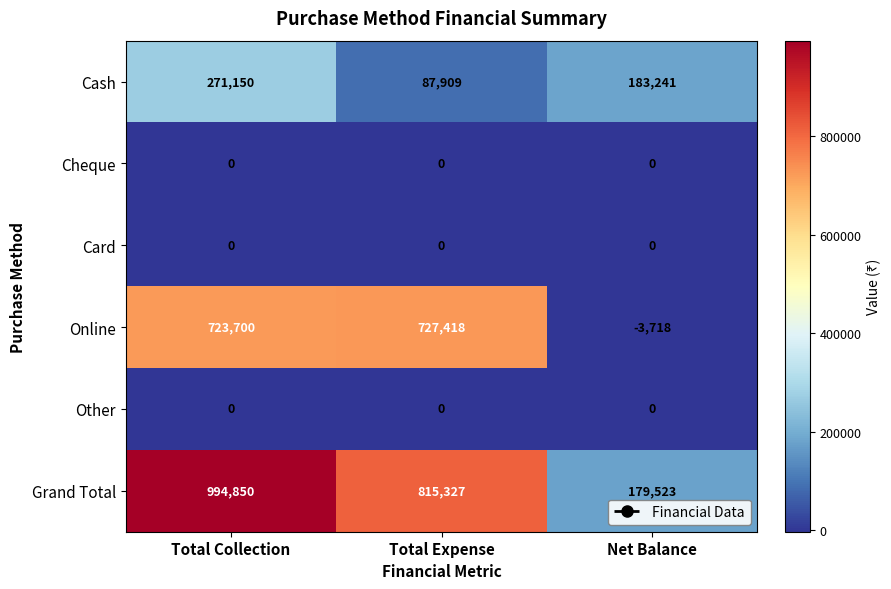

At which label is Online closest to 361850?

Total Collection